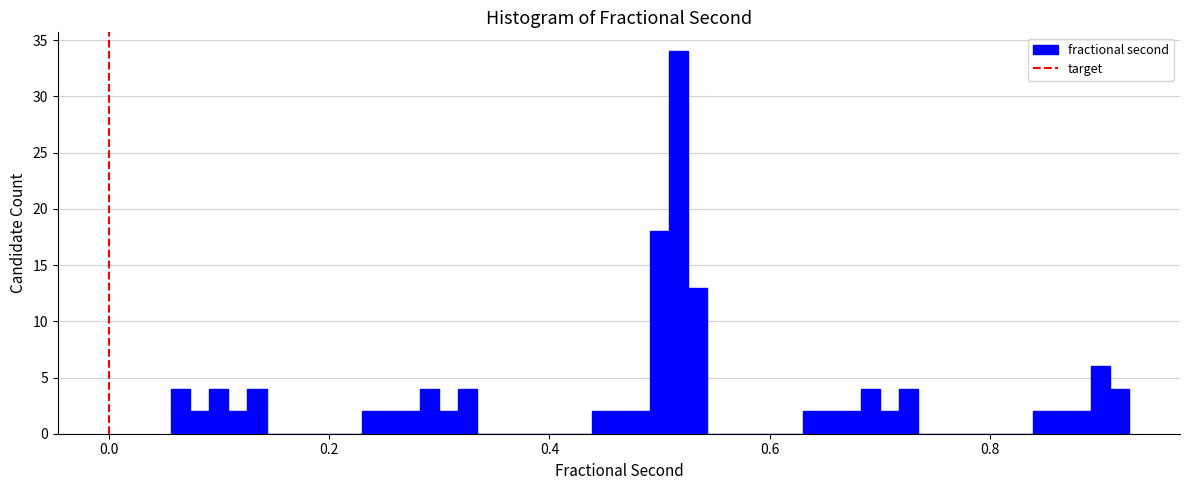

Read against the x-axis, roughly where is the centre of the tallest bar?

0.52